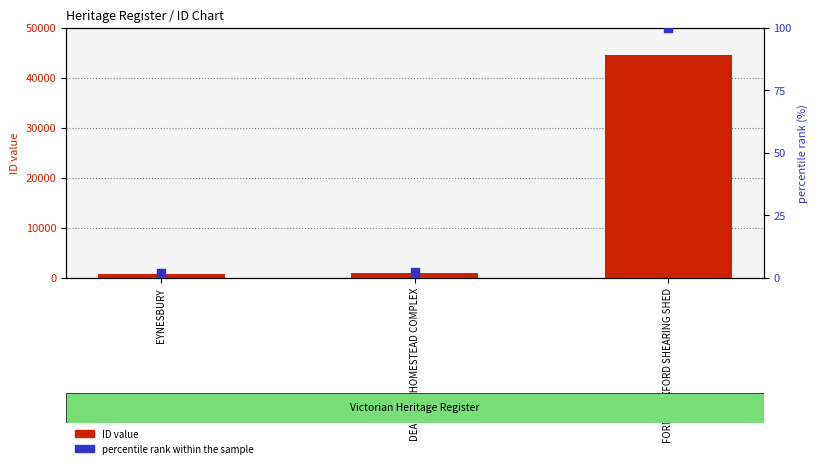

Which series reaches the minimum Y coordinate?

percentile rank within the sample